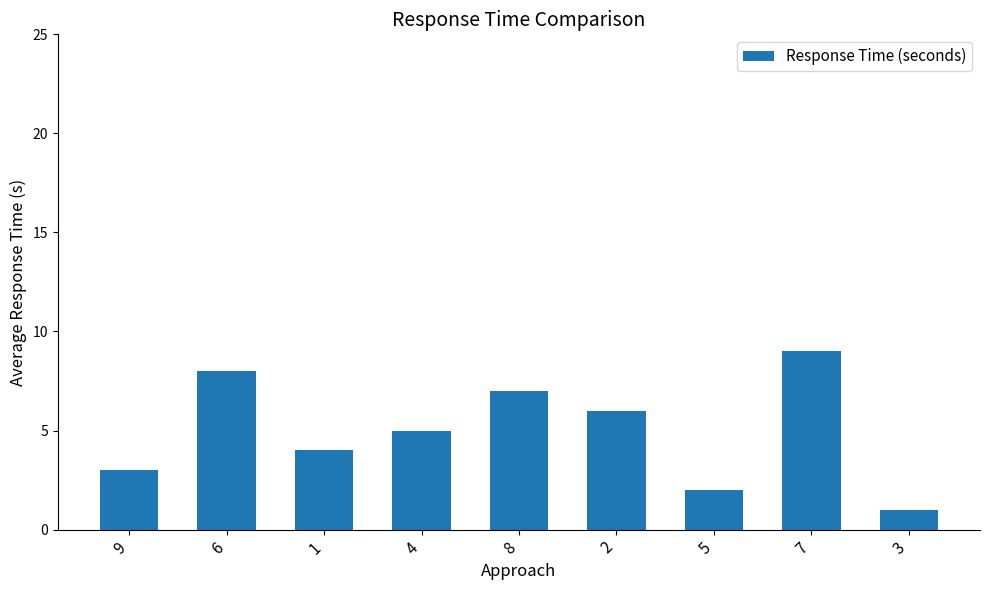

What is the minimum value shown in the chart?

1